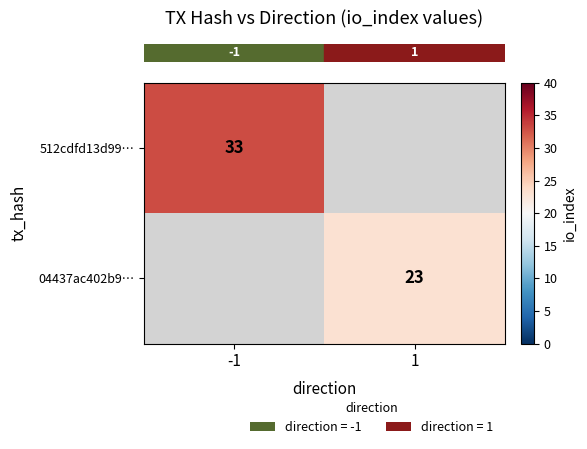

At which label is row_0 closest to 16?

1